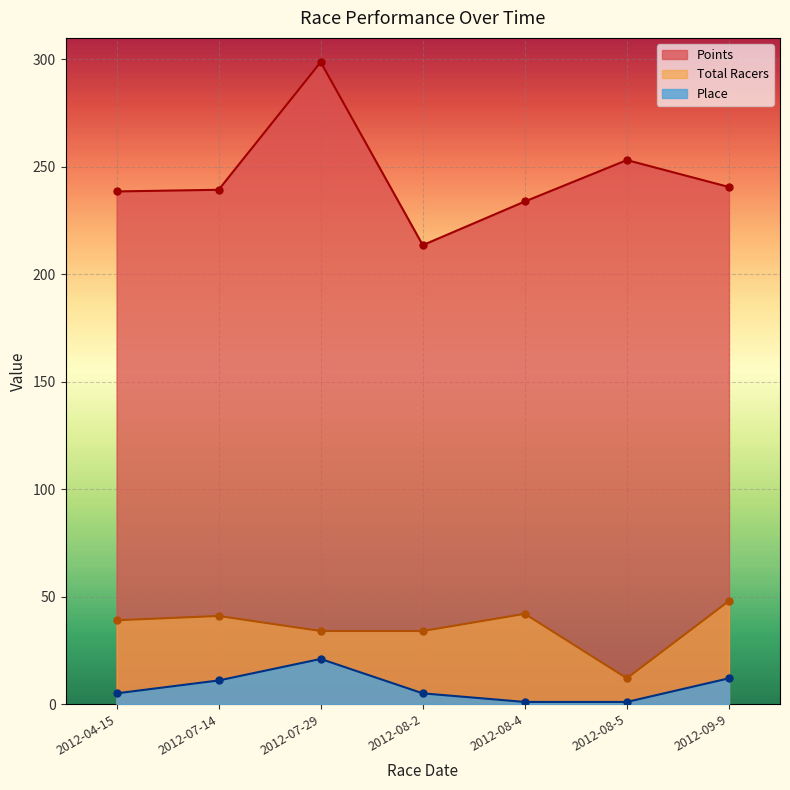

What is the difference between the Total Racers values at 2012-08-4 and 2012-08-5?

30.0